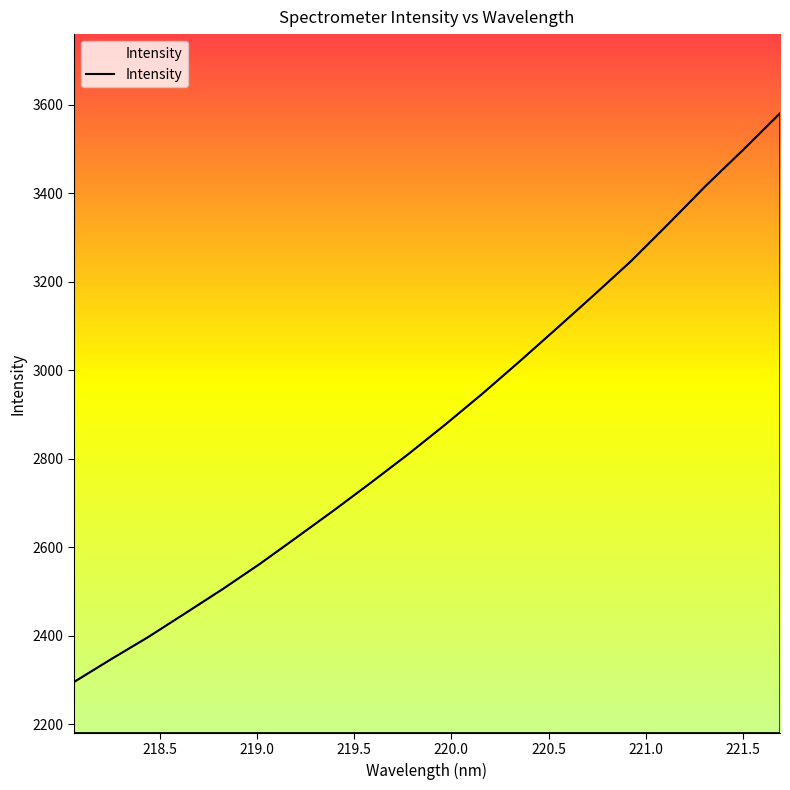

What is the difference between the maximum and minimum values?

1285.1